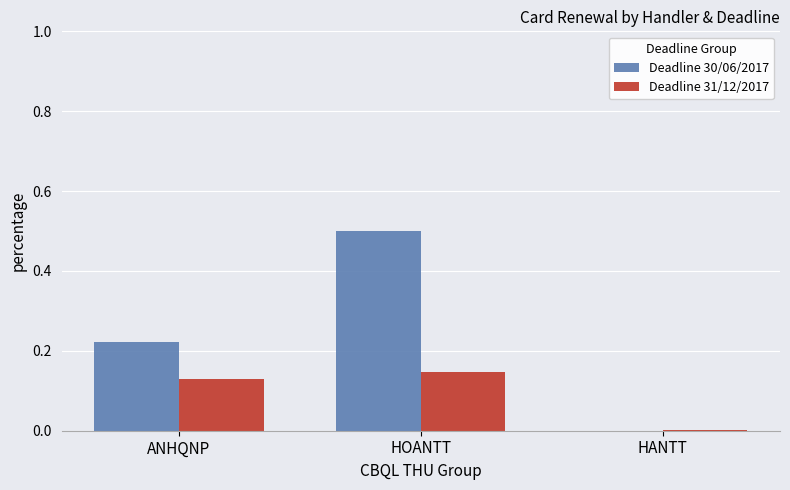

Which category has the highest value across all series?

HOANTT